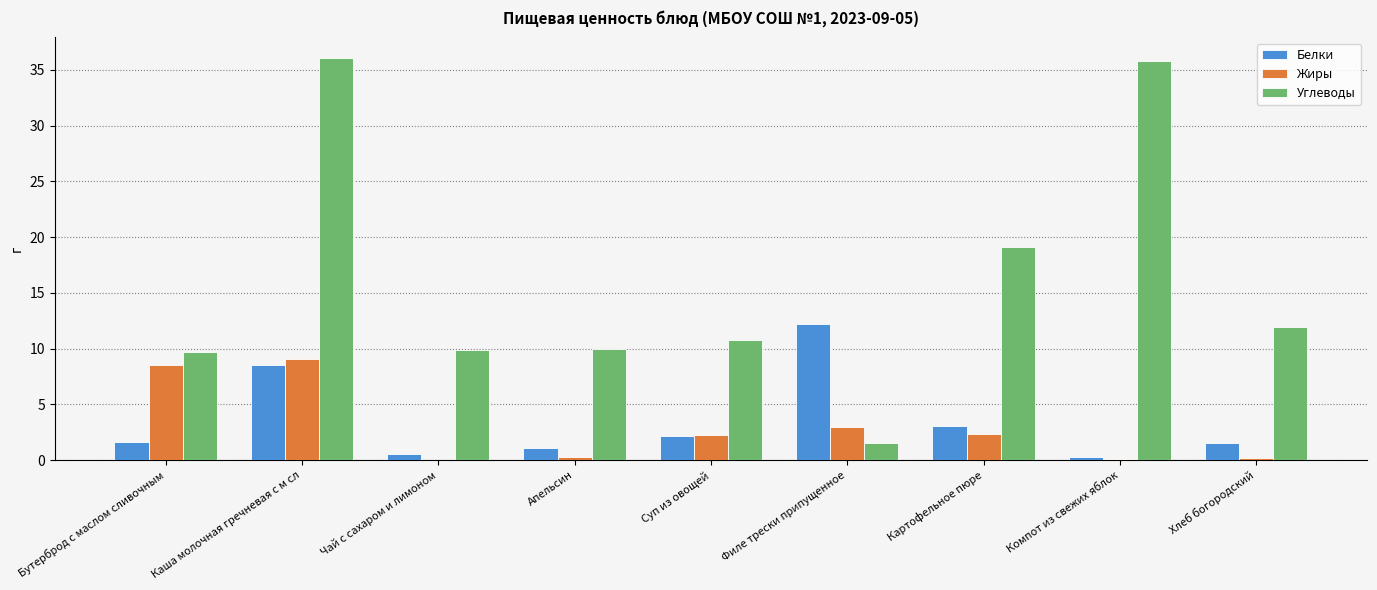

What is the maximum value for Белки?

12.2